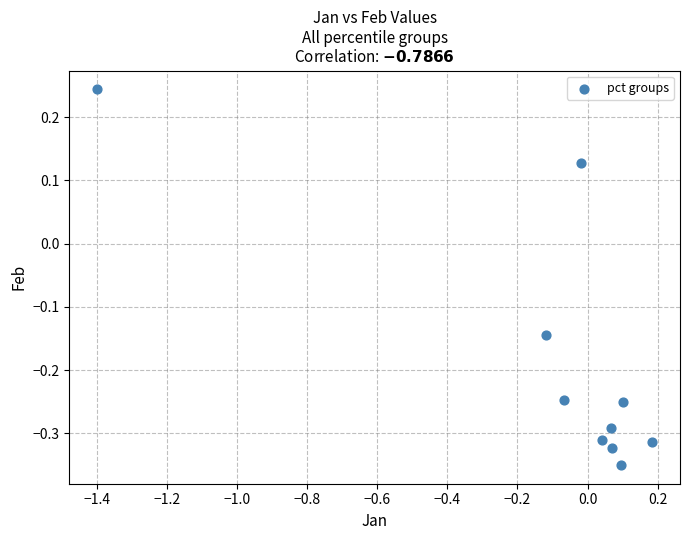

What is the range of X values (max minus min)?

1.6